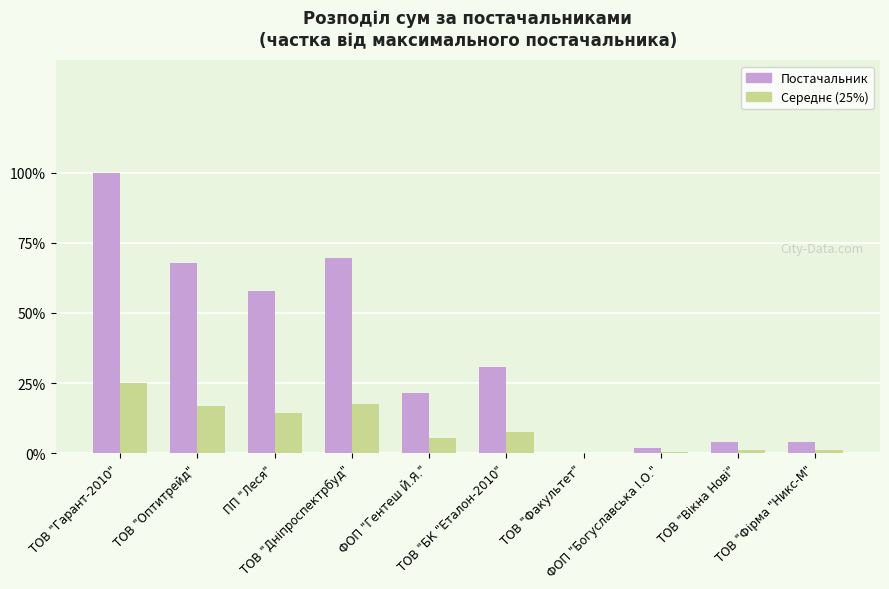

What is the maximum value shown in the chart?

100.0